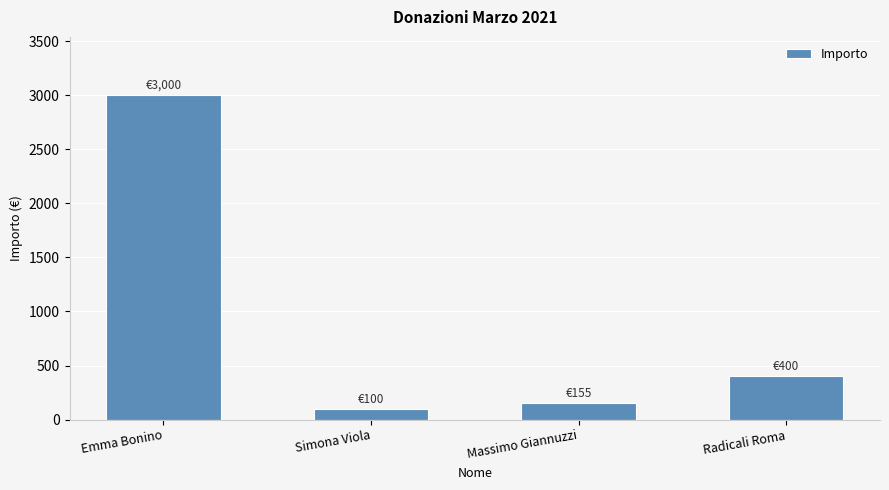

What is the value of the 2nd bar from the left?

100